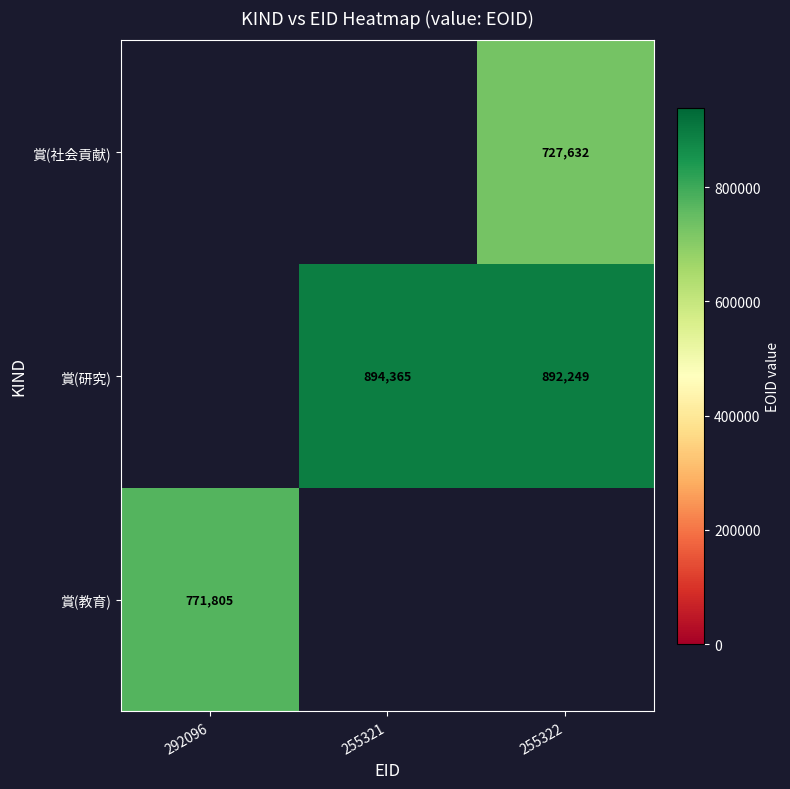

The 賞(研究) series shows 322889 at 255322. True or false?

False